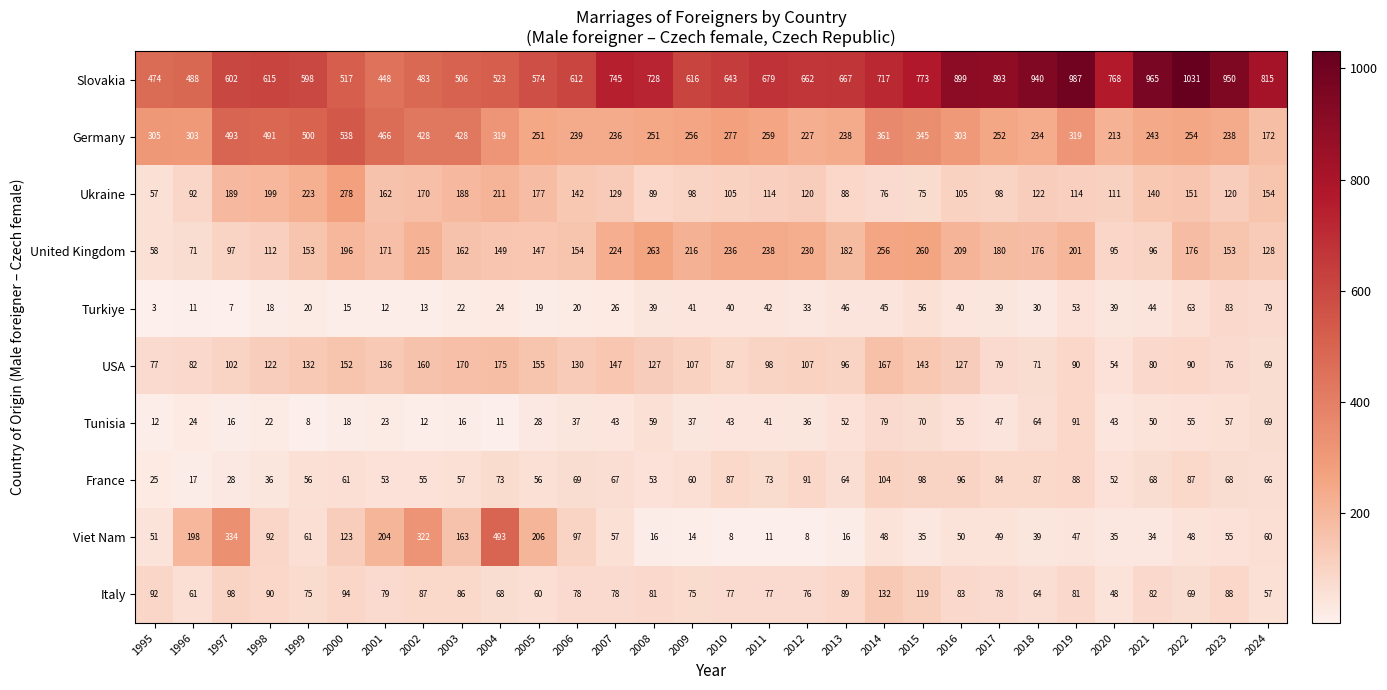

The Tunisia series shows 43 at 2007. True or false?

True